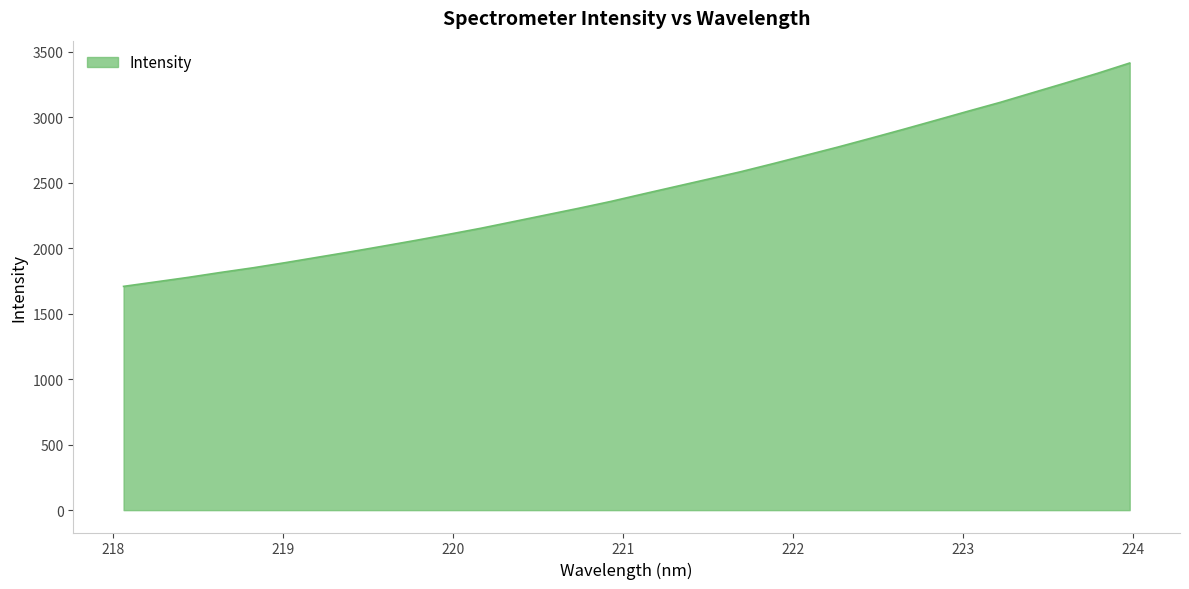

Does the chart display data point markers on the line(s)?

No